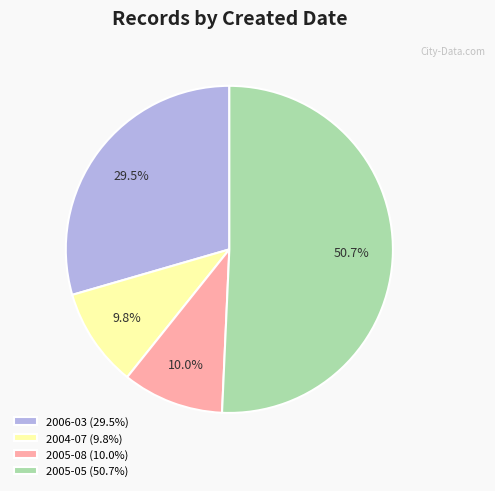

Does 2004-07 (9.8%) account for over 50% of the chart?

No